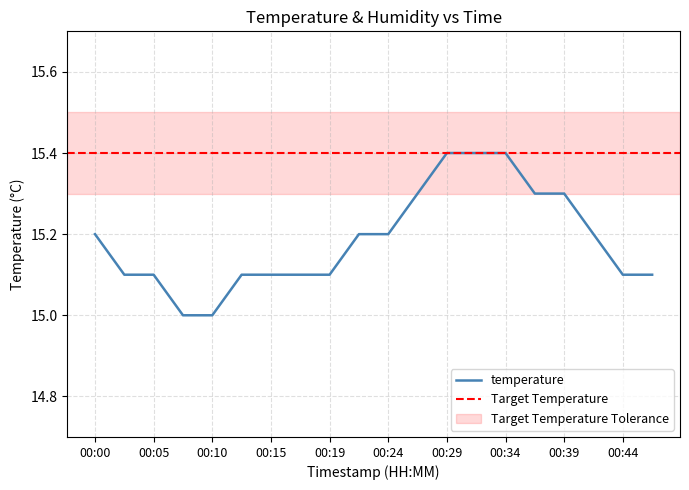

What is the difference between the second highest and second lowest values?

0.4